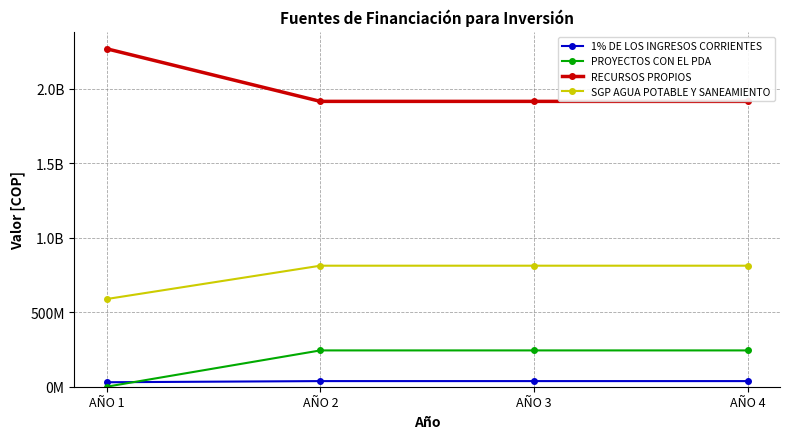

What are all the series names shown in the legend?

1% DE LOS INGRESOS CORRIENTES, PROYECTOS CON EL PDA, RECURSOS PROPIOS, SGP AGUA POTABLE Y SANEAMIENTO